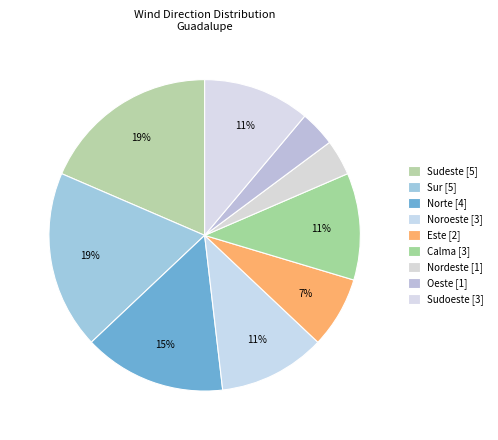

To the nearest percent, what portion does Calma represent?

11%